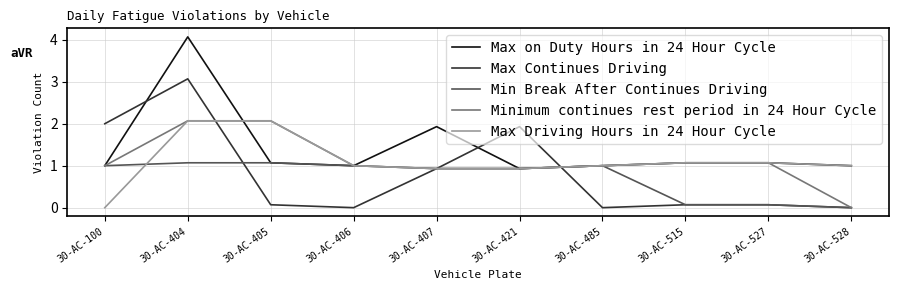

What is the difference between the maximum and minimum values in the Minimum continues rest period in 24 Hour Cycle series?

2.1